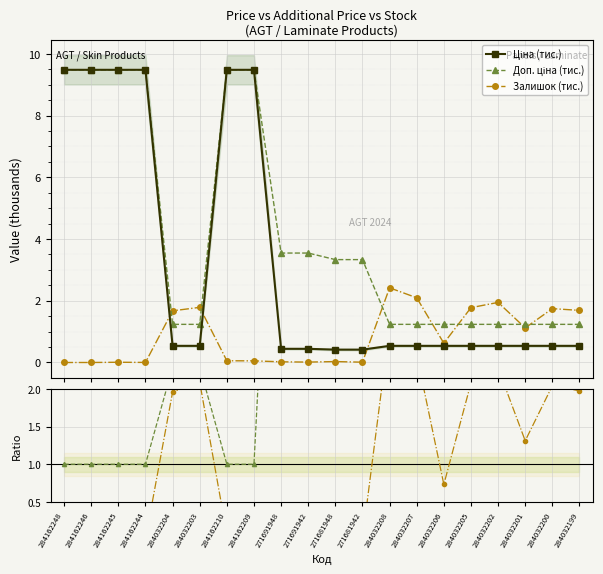

True or false: Зал./Avg and Доп. ціна (тис.) intersect in this chart.

True